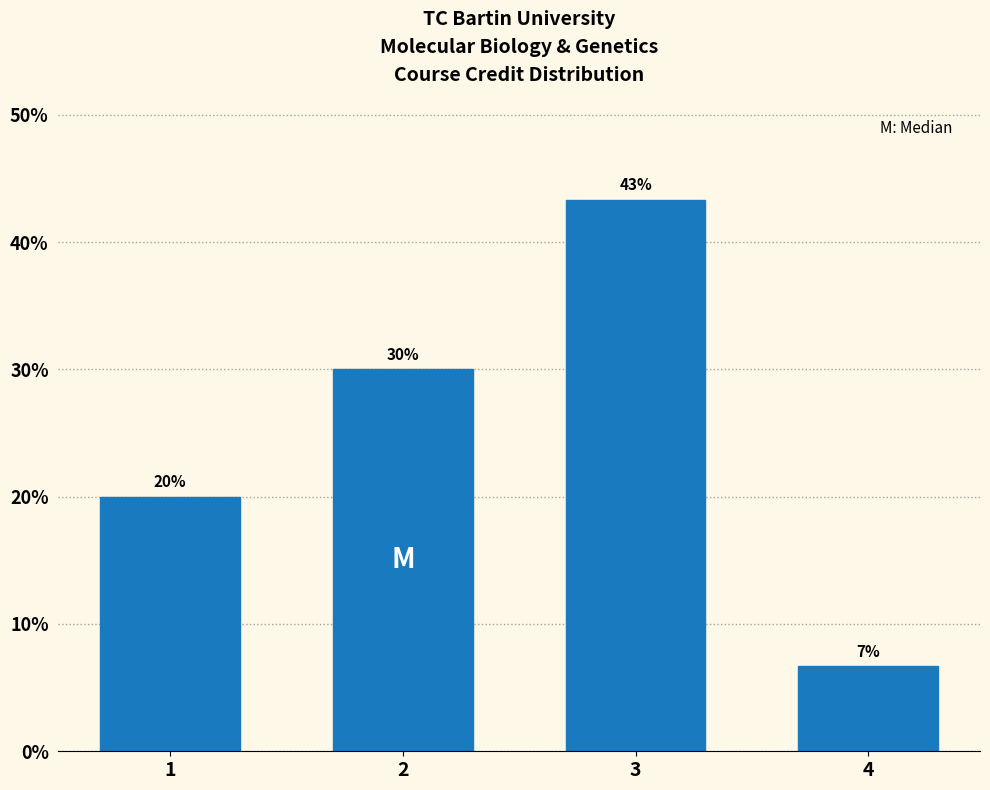

Read the value at 1.

20.0